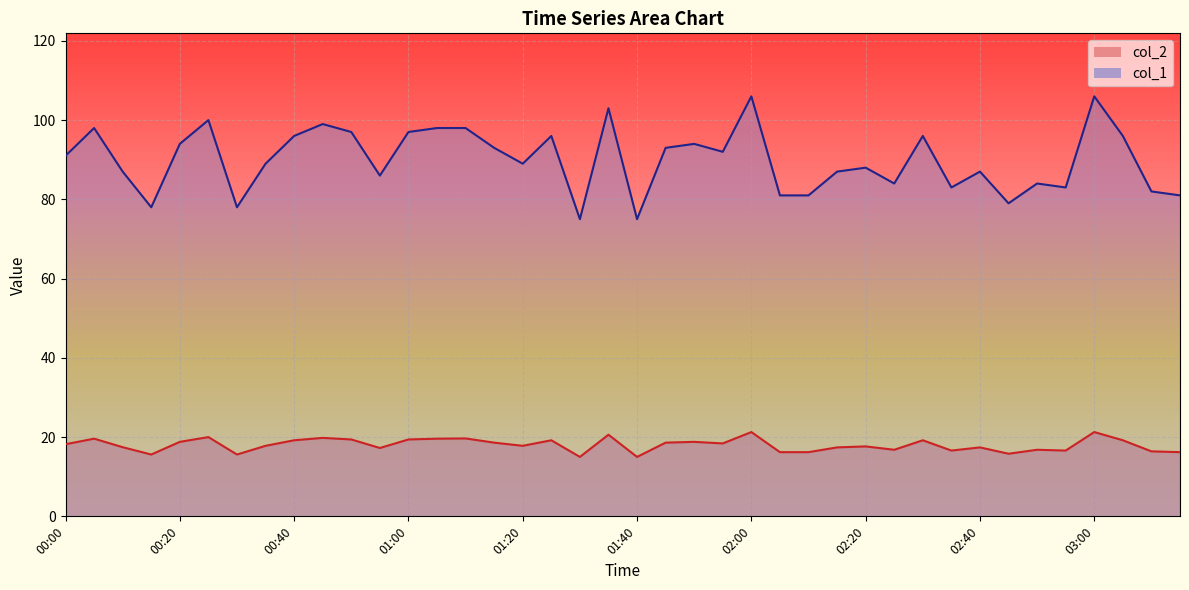

Which has a higher value, 00:35 or 00:10?

00:35